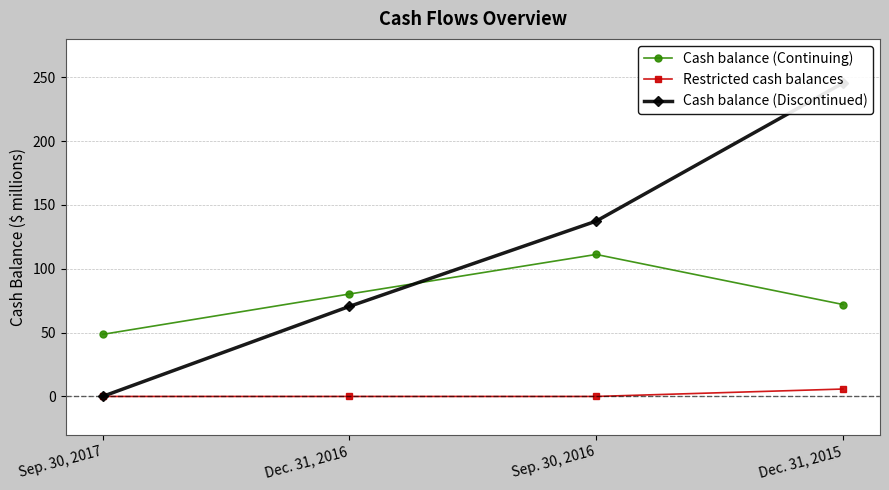

The Cash balance (Continuing) series shows 111.2 at Sep. 30, 2016. True or false?

True